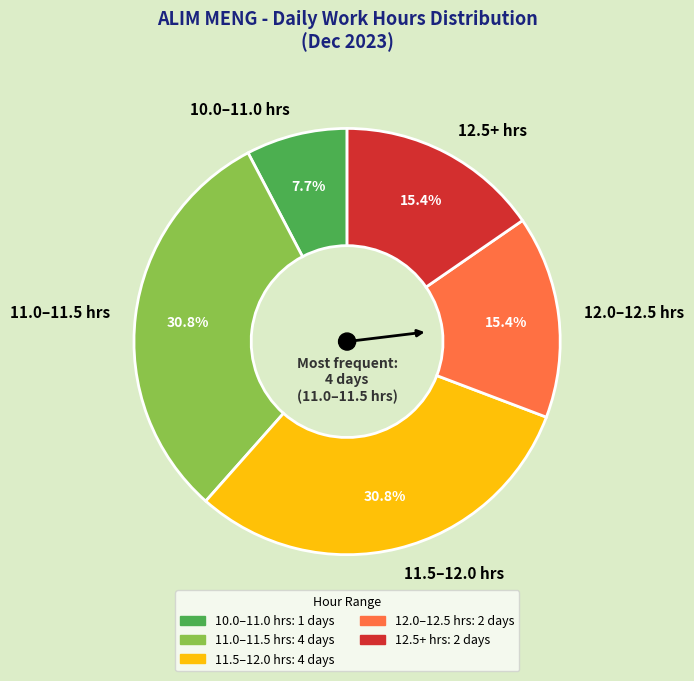

What is the ratio of the value at 12.5+ hrs to the value at 11.5–12.0 hrs?

0.5